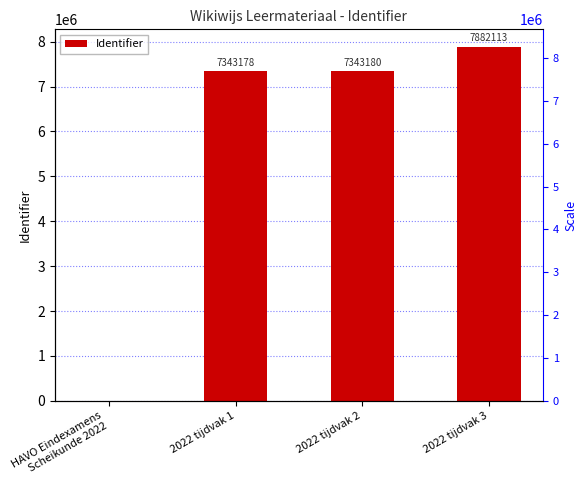

Between 2022 tijdvak 2 and 2022 tijdvak 1, which is larger?

2022 tijdvak 2